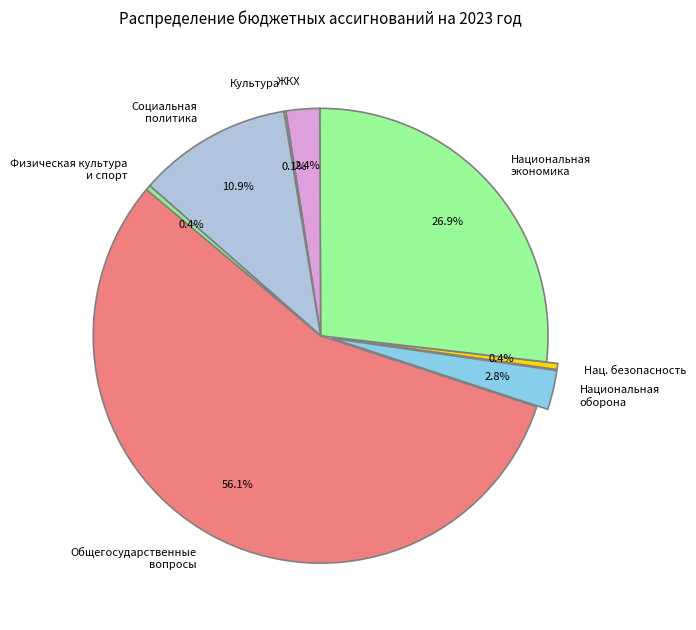

Which category has the biggest portion of the pie?

Общегосударственные вопросы